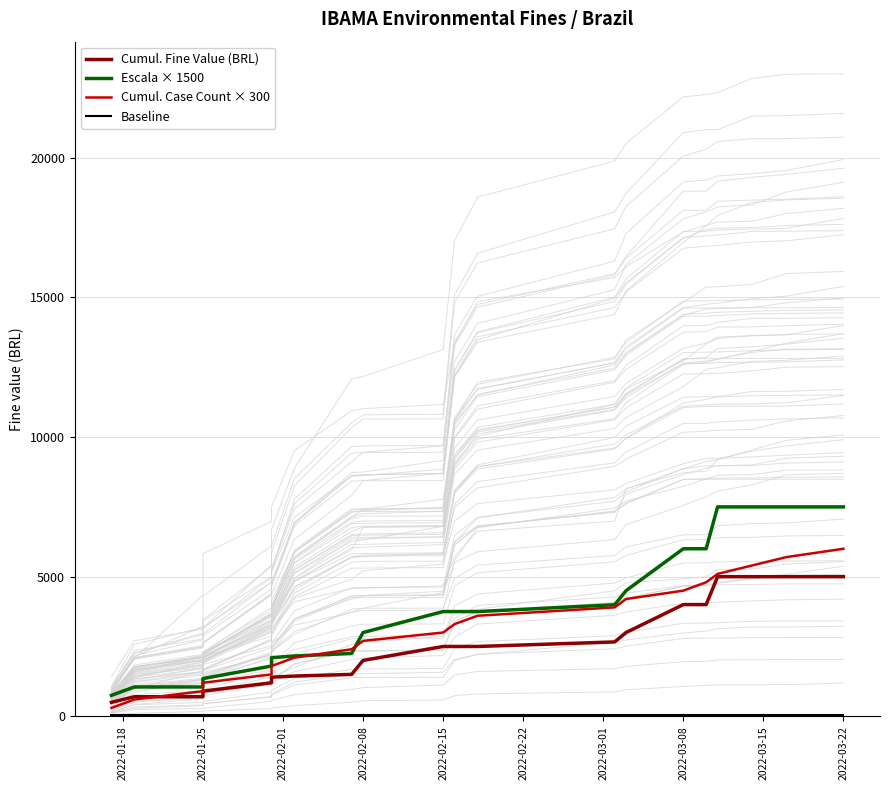

True or false: Cumul. Case Count × 300 has a value of 2672.3 at 12.

False